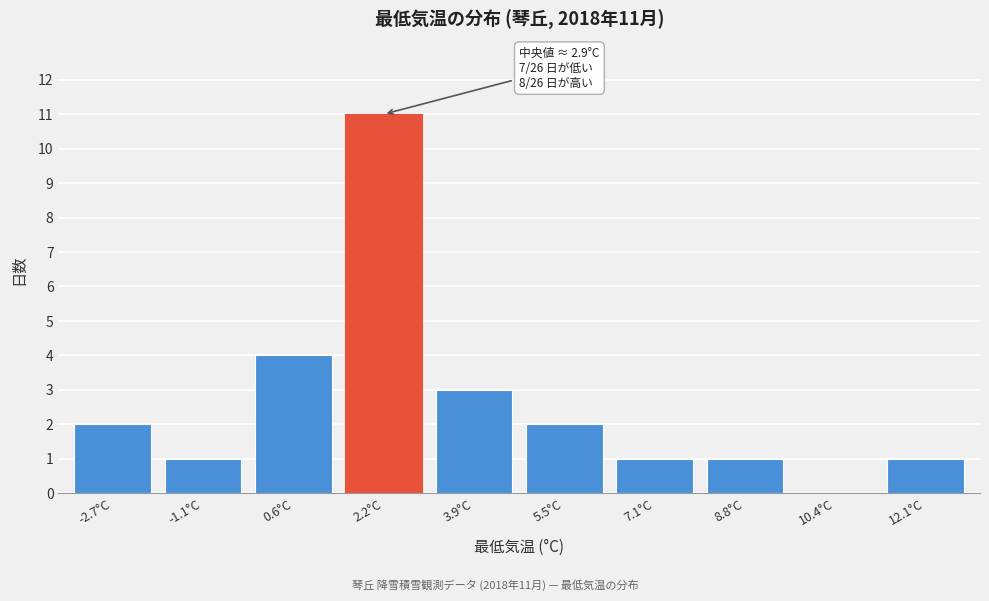

Reading left to right, transcribe all the data shown in this chart.

-2.7°C=2	-1.1°C=1	0.6°C=4	2.2°C=11	3.9°C=3	5.5°C=2	7.1°C=1	8.8°C=1	10.4°C=0	12.1°C=1